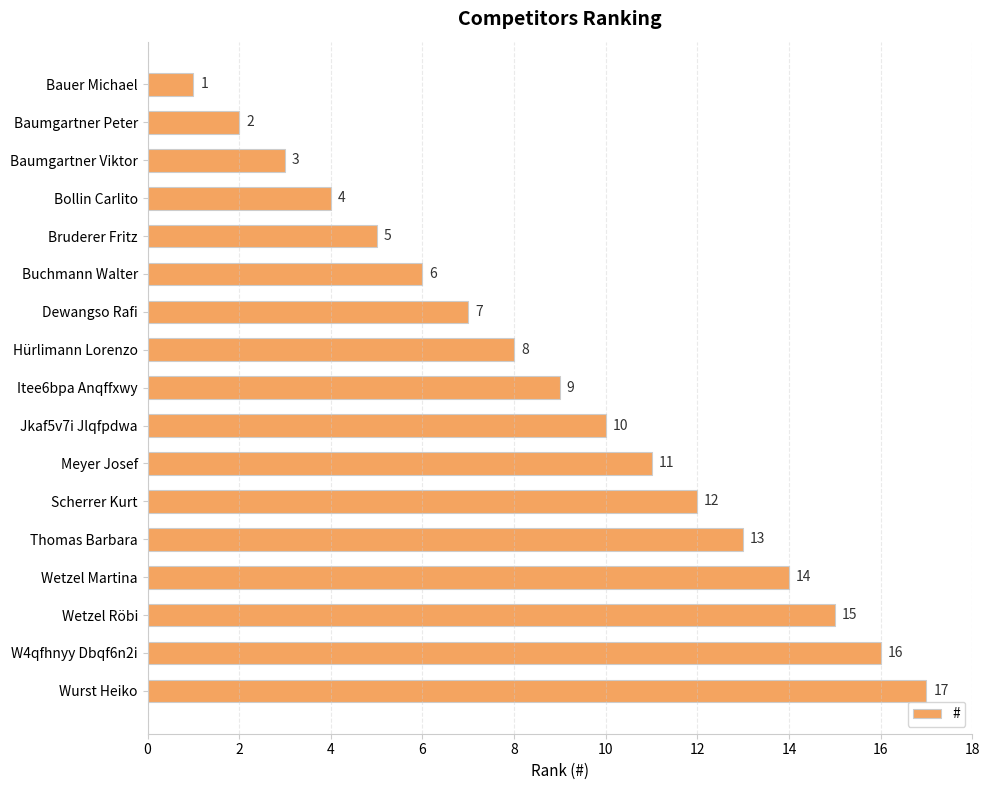

What is the difference between the maximum and second lowest values?

15